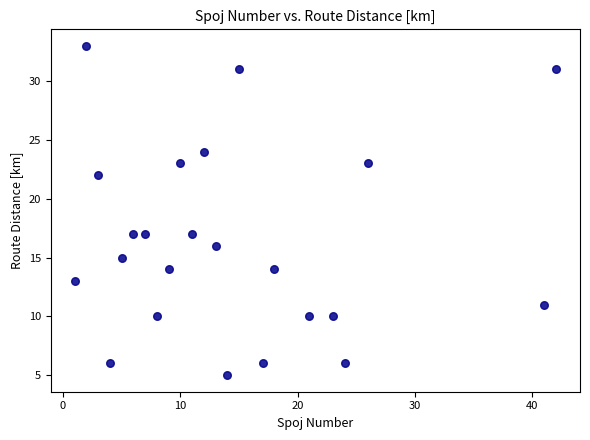

What is the range of X values (max minus min)?

41